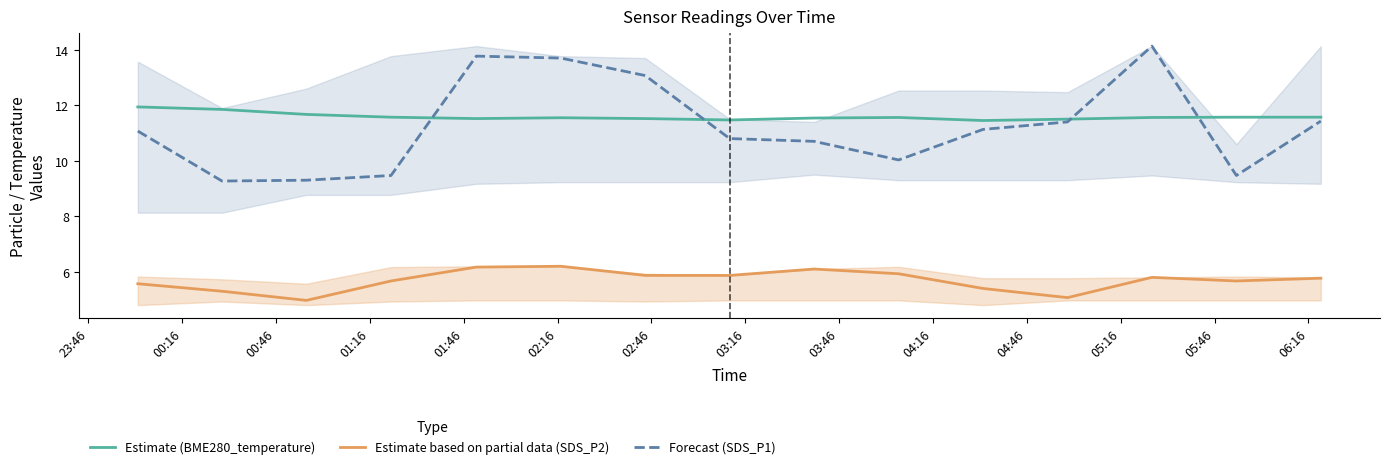

How many lines are shown in the chart?

3